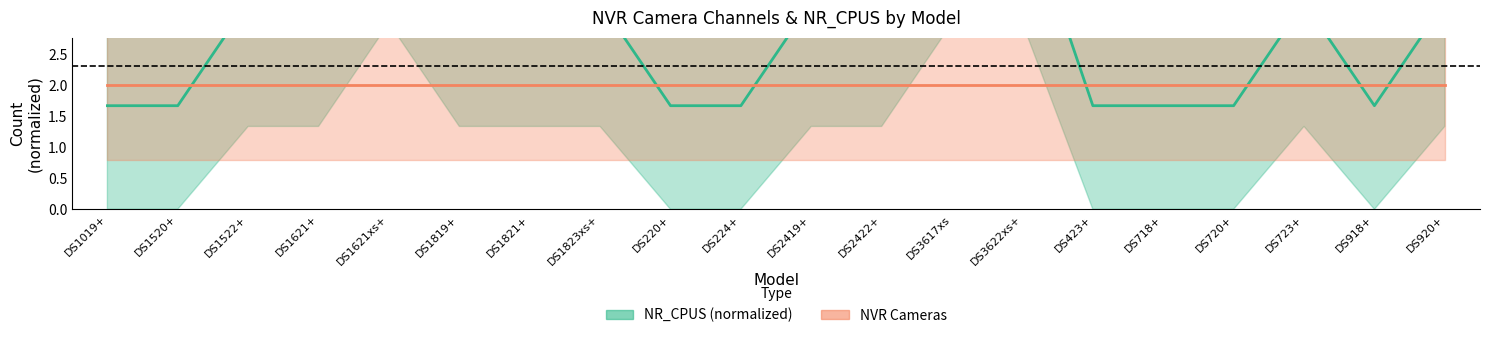

What is the label of the 10th point from the right?

DS2419+